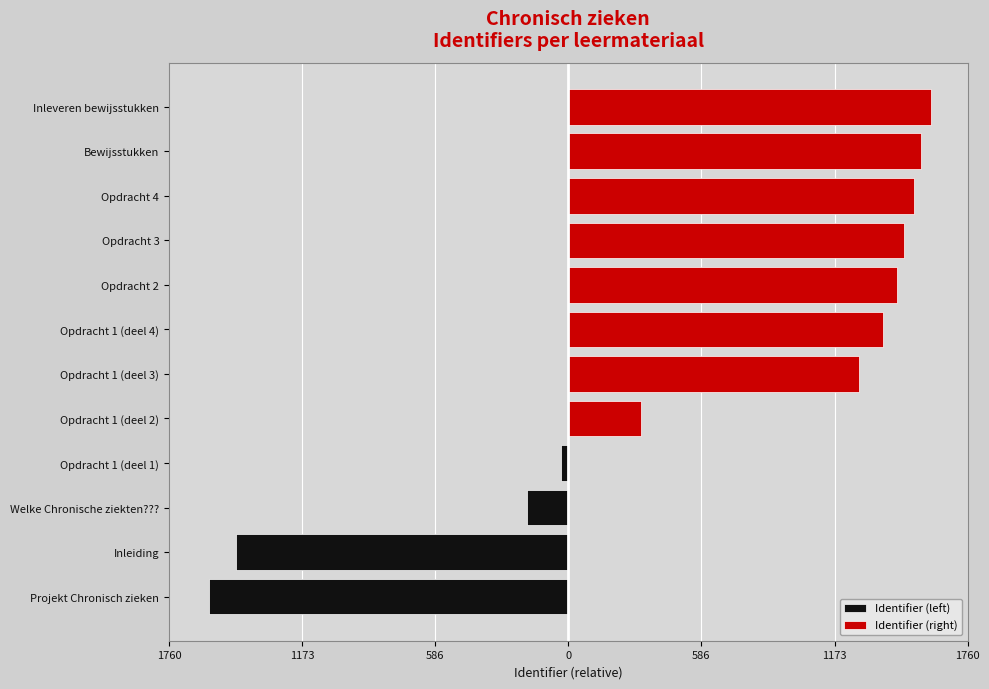

What is the maximum value for Identifier (right)?

1600.0